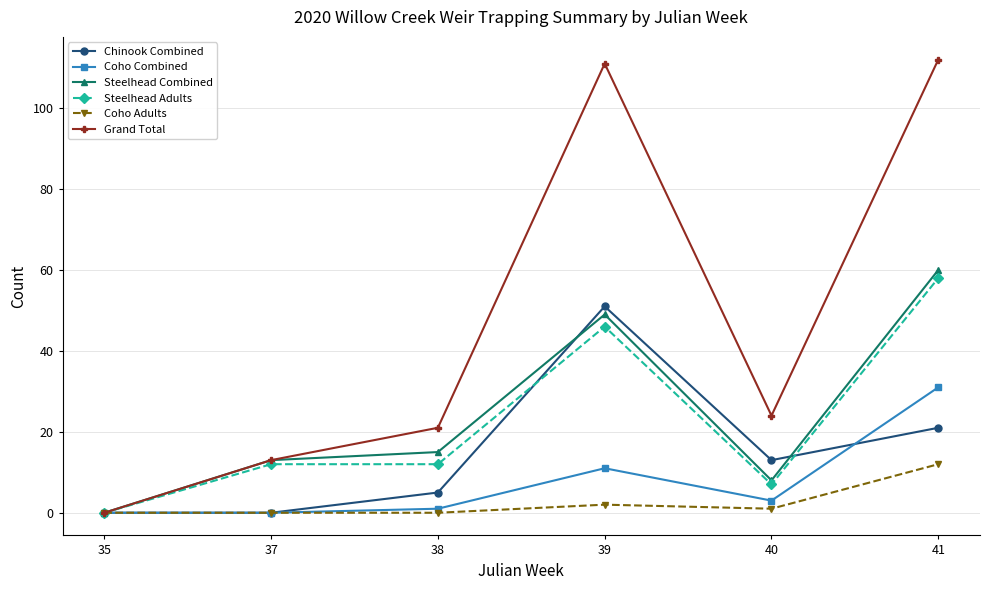

The Steelhead Adults series shows 5 at 38. True or false?

False